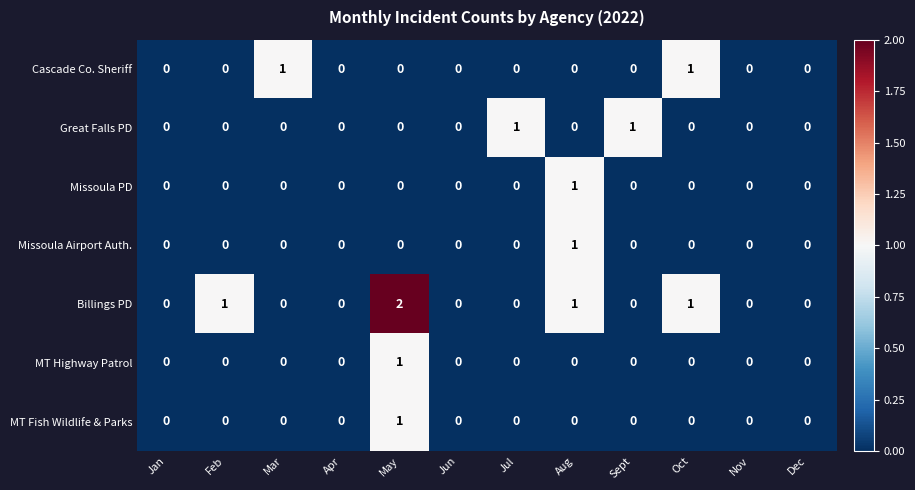

Count the Billings PD values in the range 0 to 1.

11